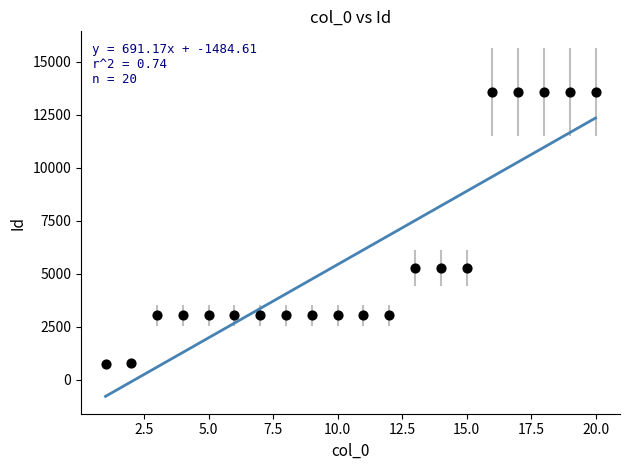

What is the range of X values (max minus min)?

19